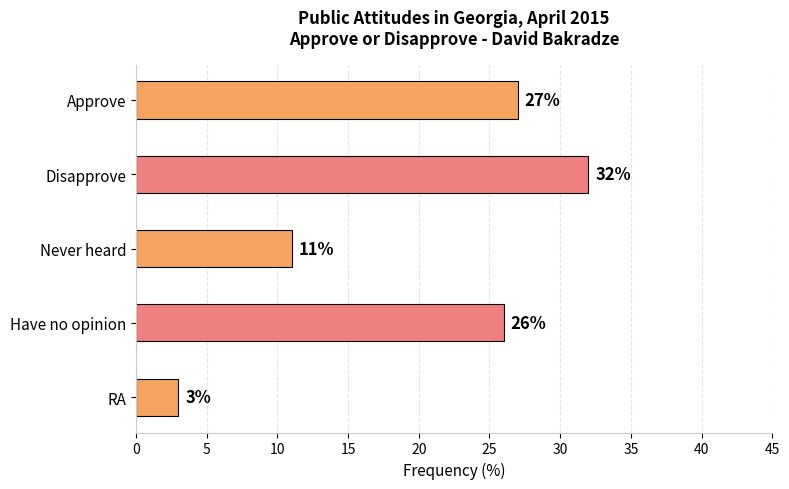

Rank the categories by value from highest to lowest.

Disapprove, Approve, Have no opinion, Never heard, RA